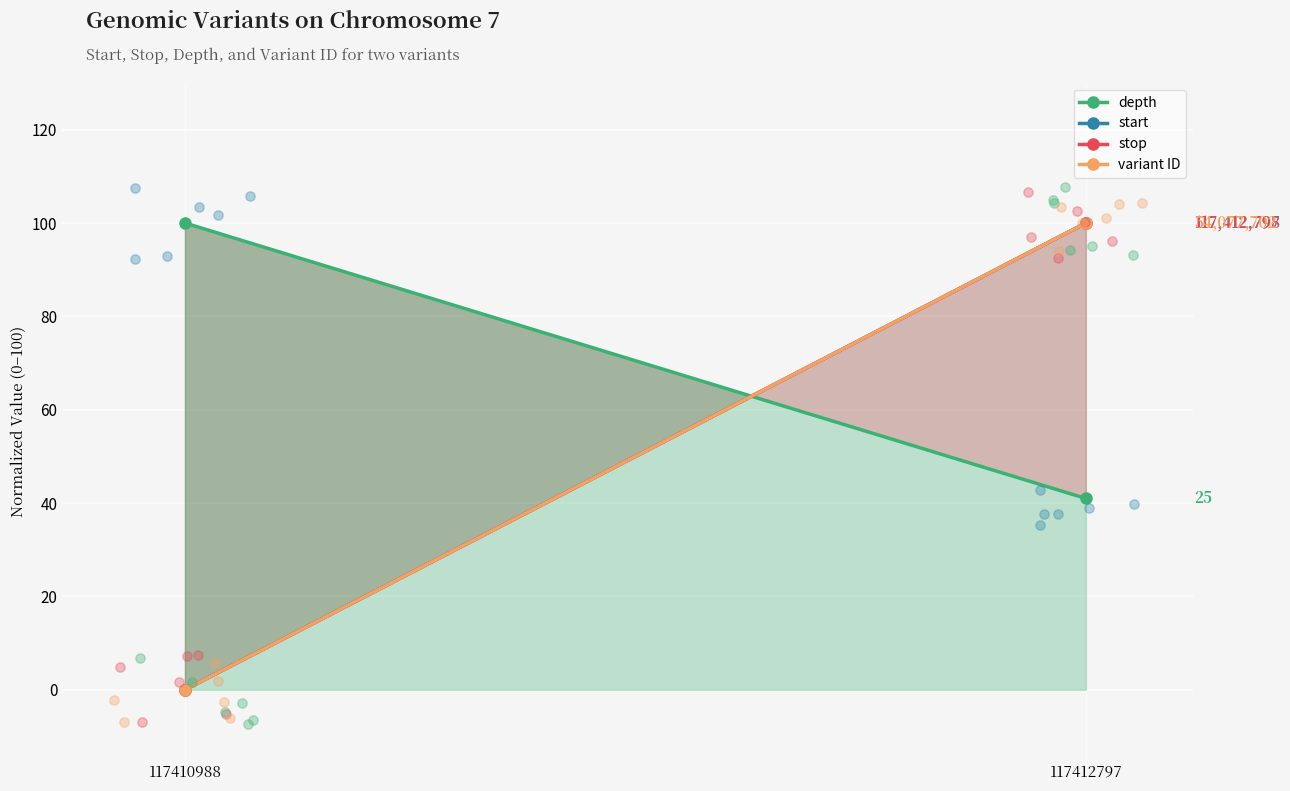

Which series contains the highest Y value?

depth